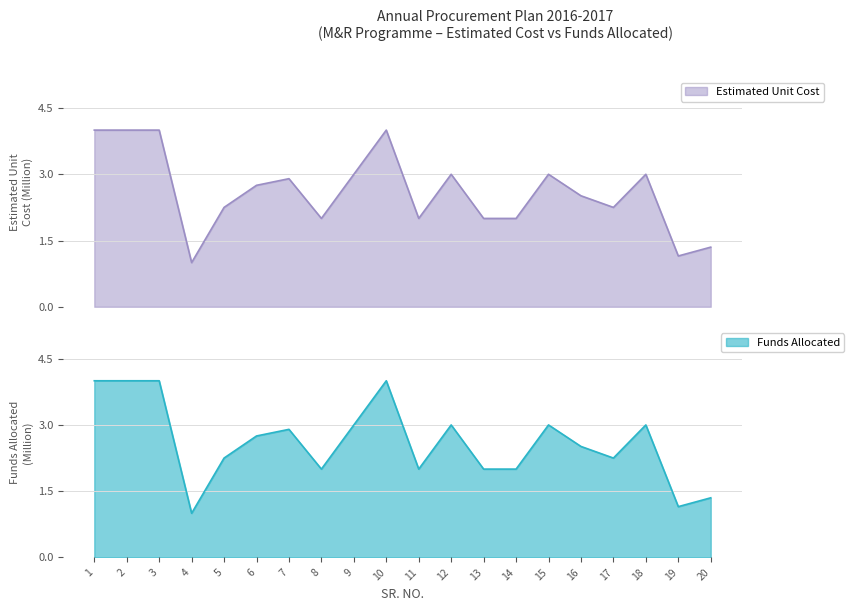

Where is the first local minimum for Estimated Unit Cost?

4